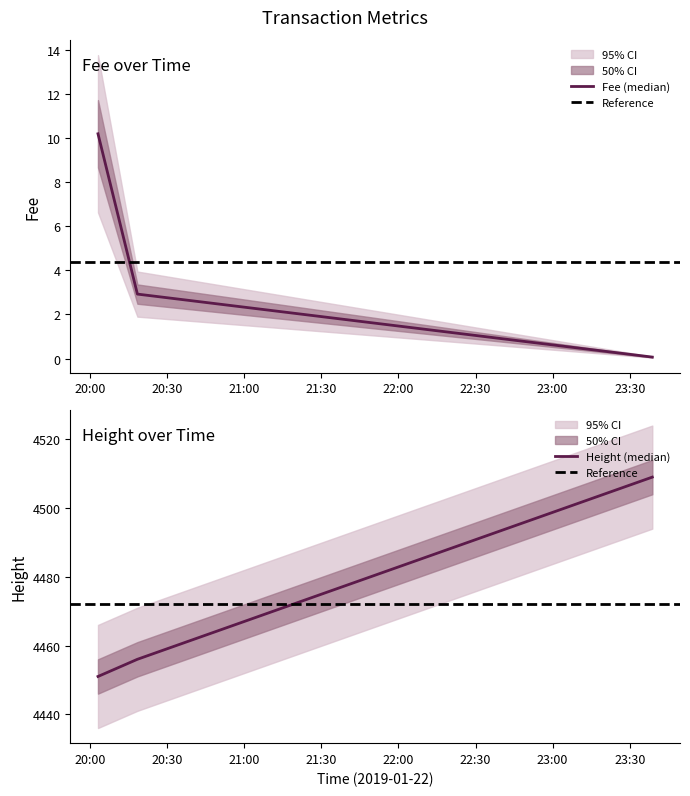

What is the minimum value shown in the chart?

0.1